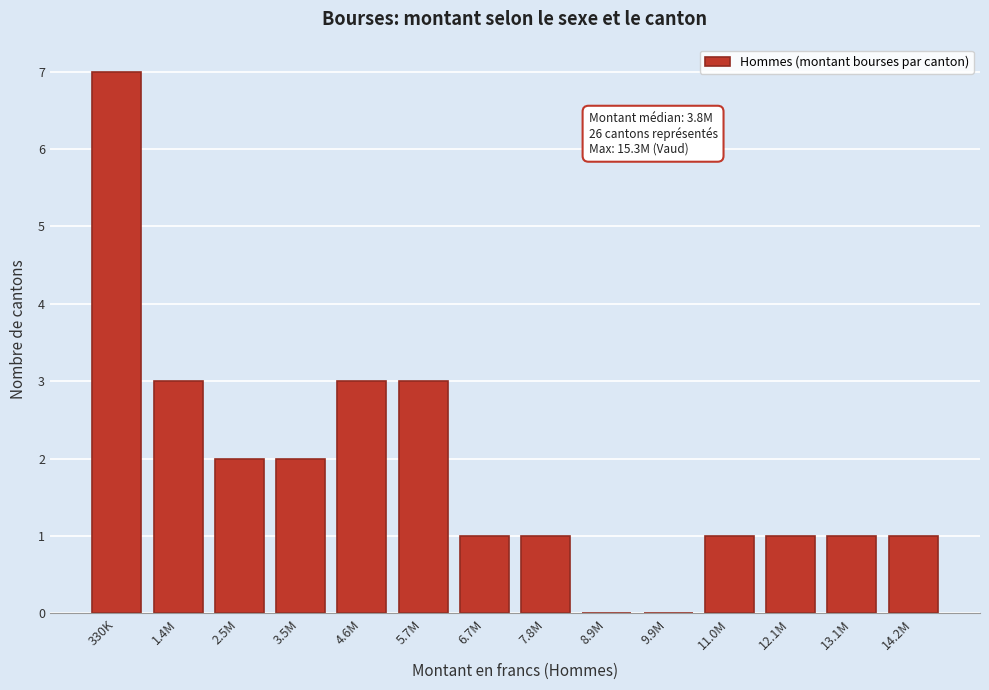

Reading right to left, transcribe all the data shown in this chart.

14.2M=1	13.1M=1	12.1M=1	11.0M=1	9.9M=0	8.9M=0	7.8M=1	6.7M=1	5.7M=3	4.6M=3	3.5M=2	2.5M=2	1.4M=3	330K=7